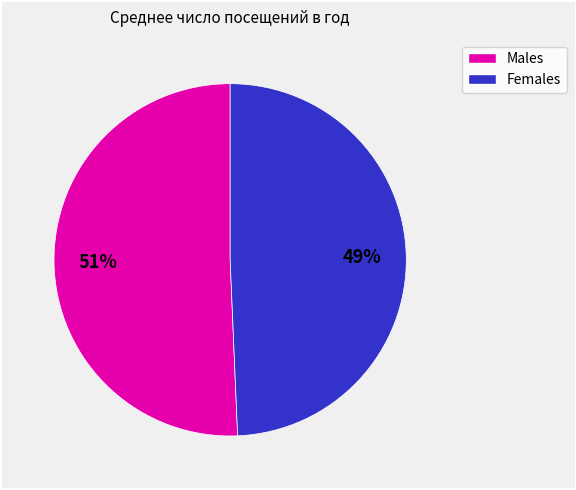

Does any single category account for the majority?

Yes